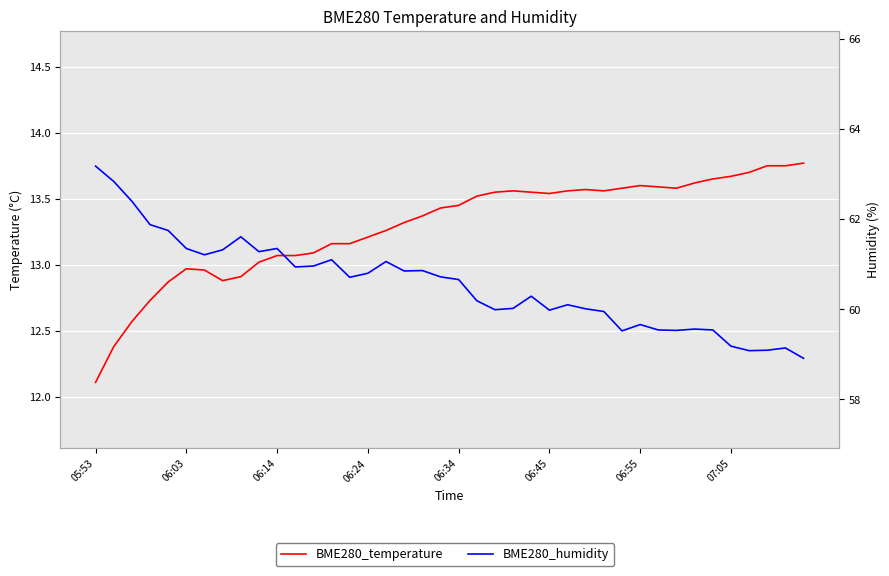

True or false: BME280_humidity and BME280_temperature cross at least once.

False